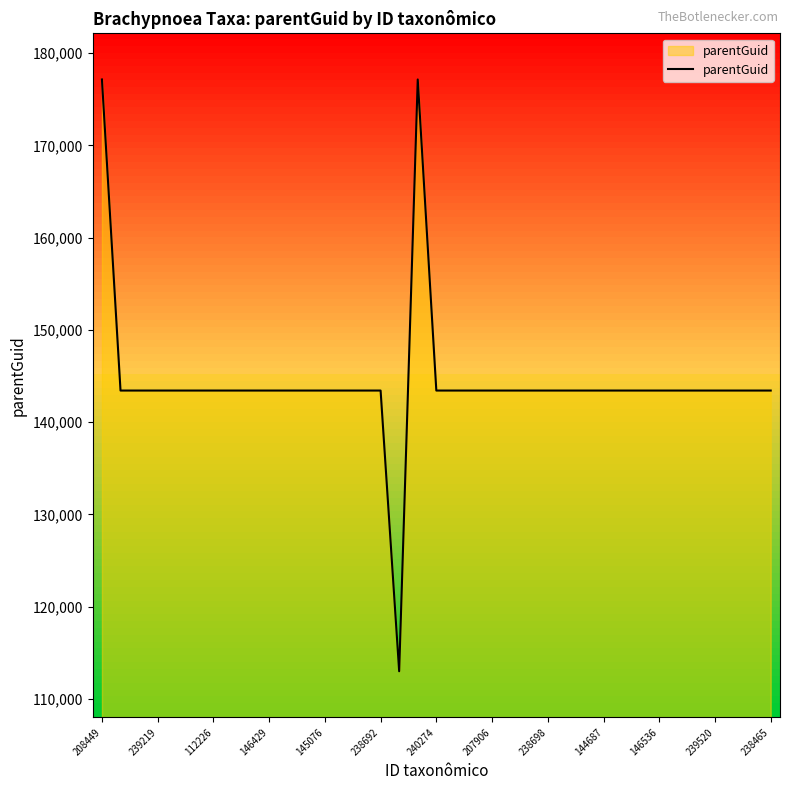

What is the difference between the maximum and minimum values?

64130